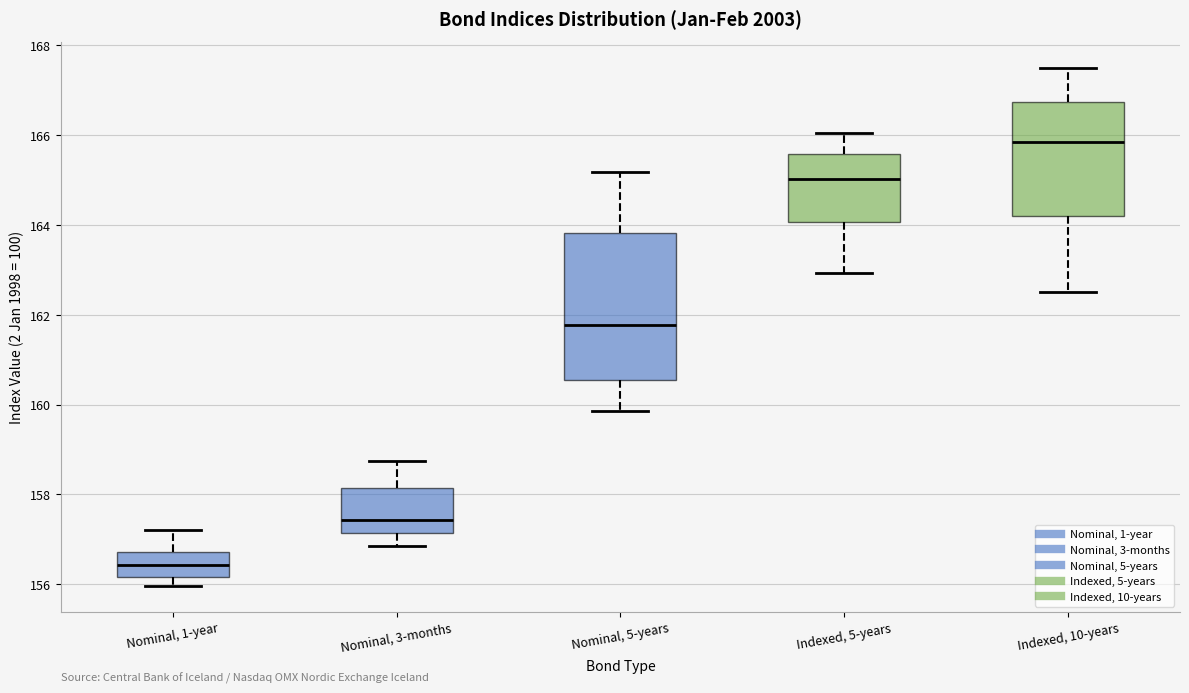

Where does the lower whisker of the box for Nominal, 3-months end on the y-axis? The values are not printed on the chart, so give them approximately, as read against the axis.

156.8